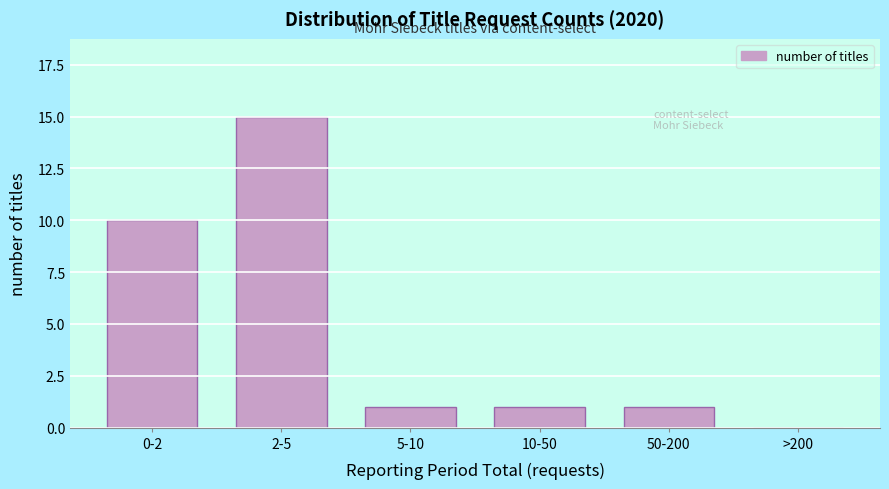

Reading right to left, transcribe all the data shown in this chart.

>200=0	50-200=1	10-50=1	5-10=1	2-5=15	0-2=10